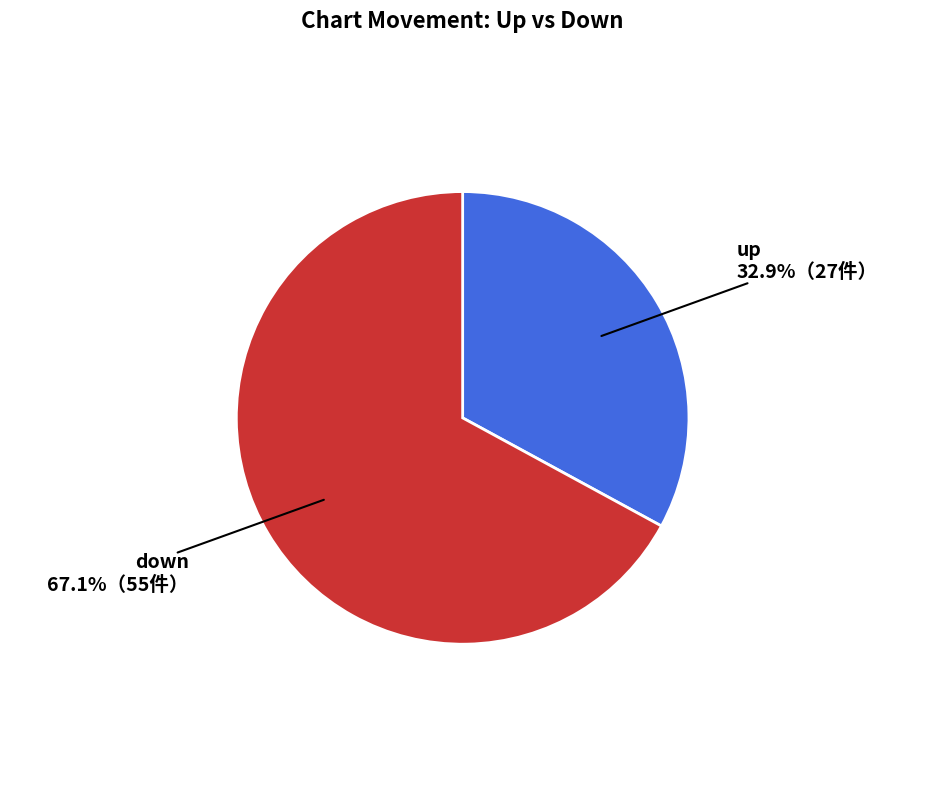

Is it true that up is 44% of the pie?

False